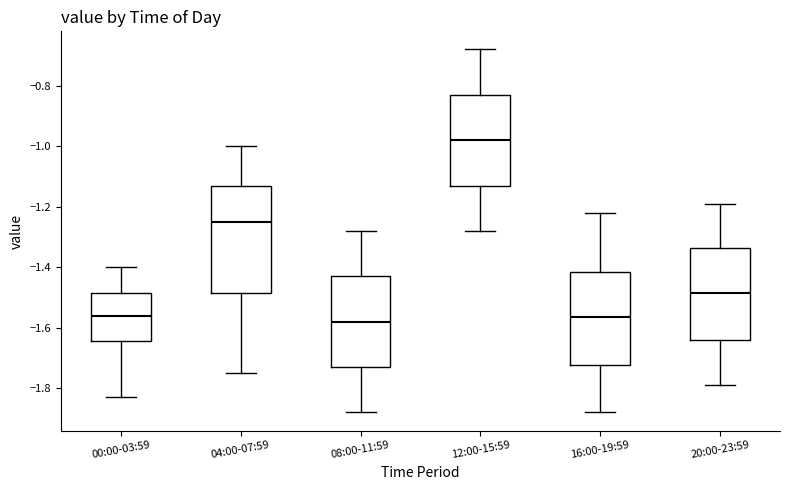

Reading left to right, read every box against the y-axis: the position of its median line, the range the box covers, and the ends of its whiskers. The values are not printed on the chart, so give them approximately, as read against the axis.

00:00-03:59: median -1.56, box -1.64 to -1.48, whiskers -1.82 to -1.40
04:00-07:59: median -1.24, box -1.48 to -1.12, whiskers -1.74 to -1.00
08:00-11:59: median -1.58, box -1.72 to -1.42, whiskers -1.88 to -1.28
12:00-15:59: median -0.98, box -1.12 to -0.82, whiskers -1.28 to -0.68
16:00-19:59: median -1.56, box -1.72 to -1.42, whiskers -1.88 to -1.22
20:00-23:59: median -1.48, box -1.64 to -1.34, whiskers -1.78 to -1.18